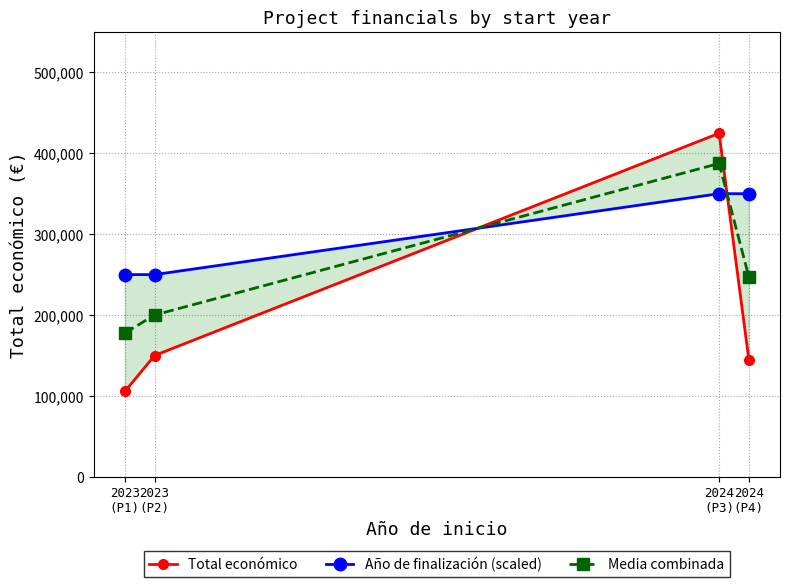

What is the value of the Año de finalización (scaled) point at the 2nd from the left?

250000